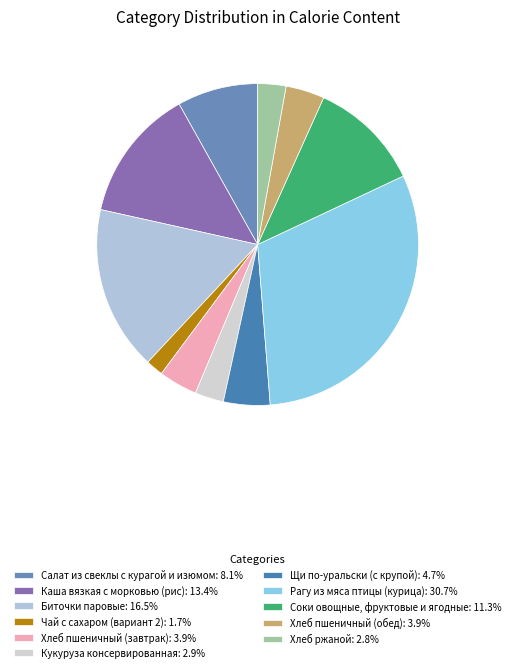

Count the number of slices in the pie.

11